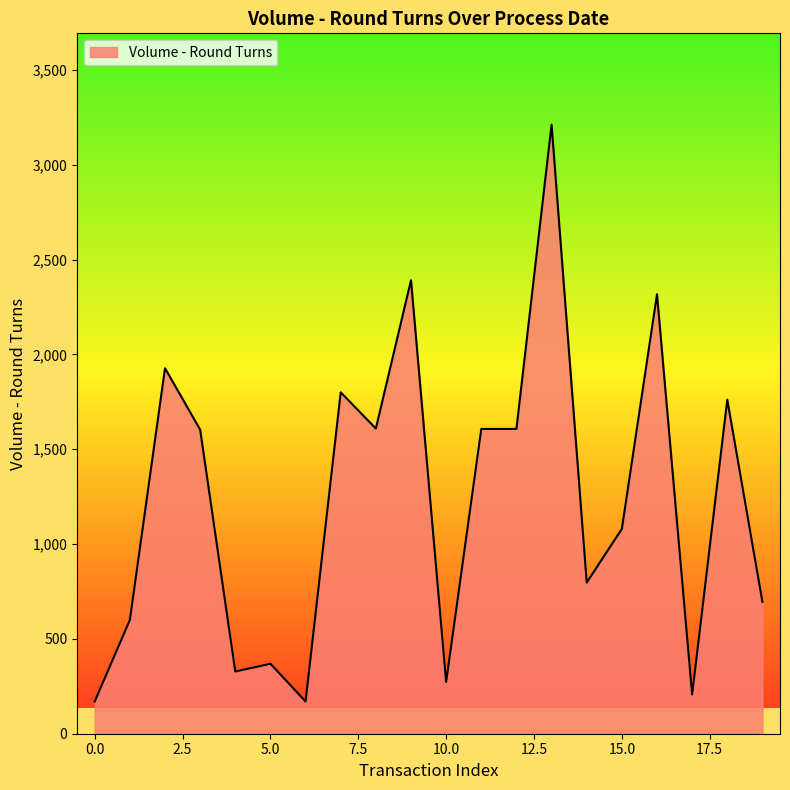

What is the minimum value shown in the chart?

170